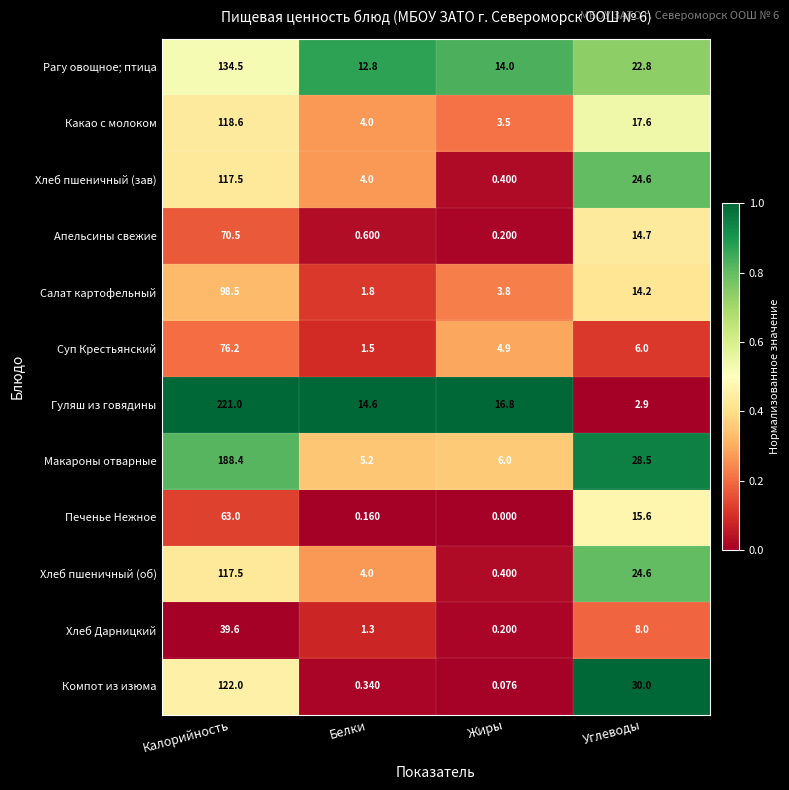

Where does the Гуляш из говядины series first go above 16?

Калорийность